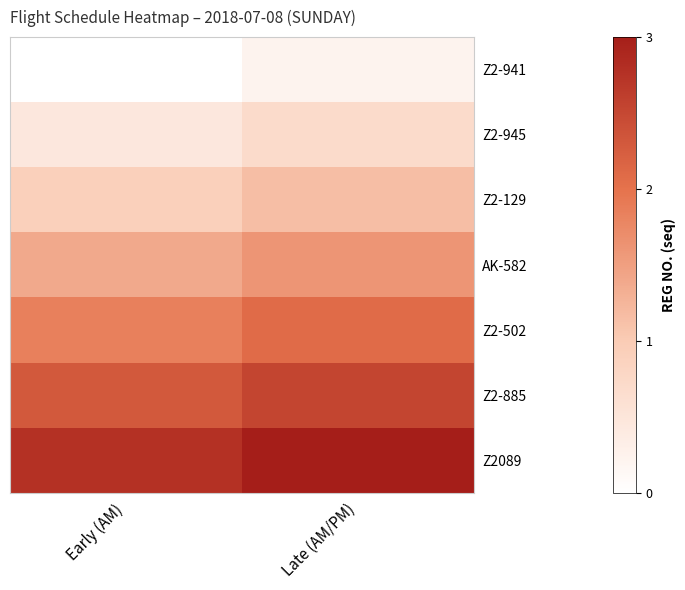

What is the difference between the highest and lowest values at Late (AM/PM)?

2.8